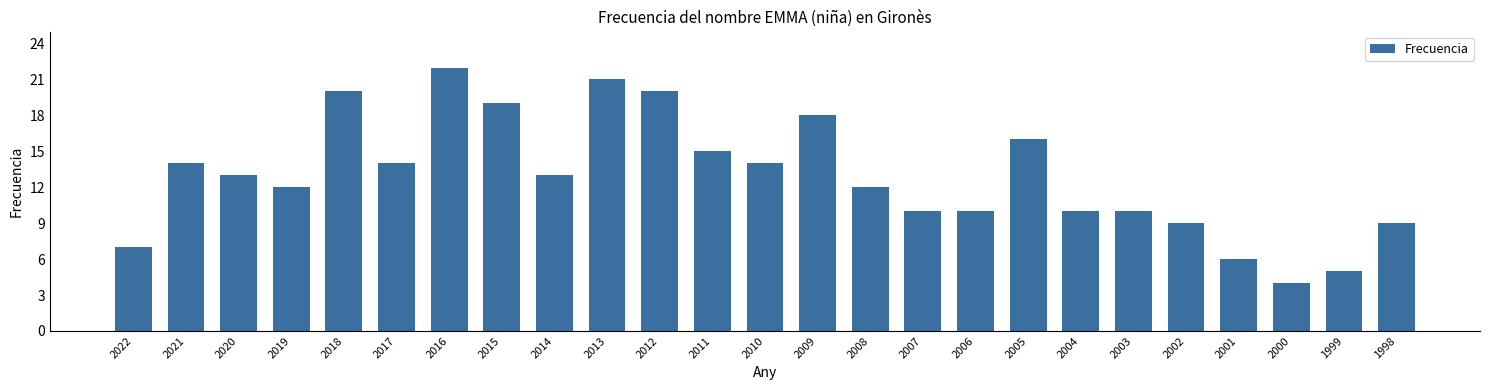

Which label corresponds to the largest value in the chart?

2016